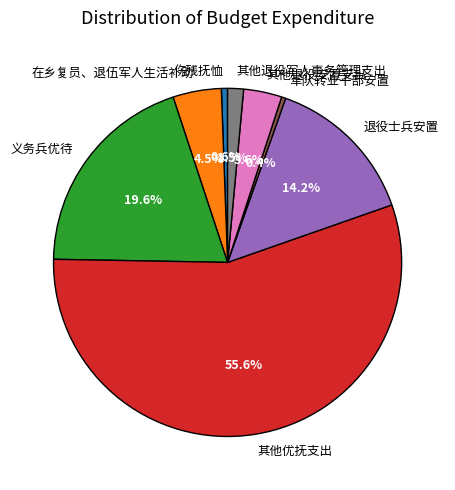

Which has a higher value, 义务兵优待 or 军队转业干部安置?

义务兵优待